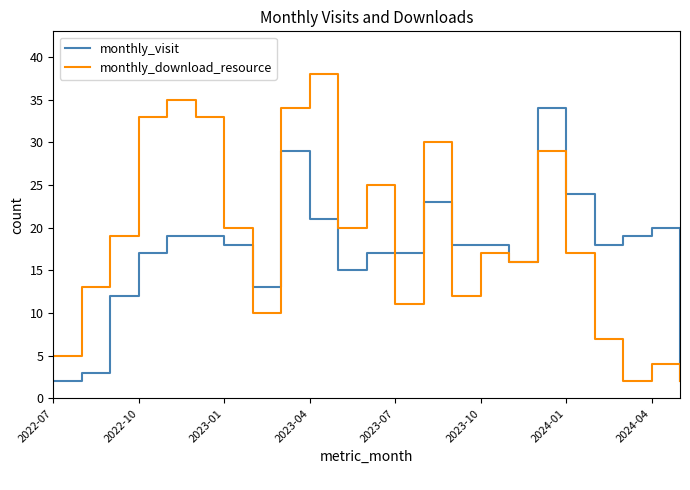

List the series in order of their peak value, lowest first.

monthly_visit, monthly_download_resource